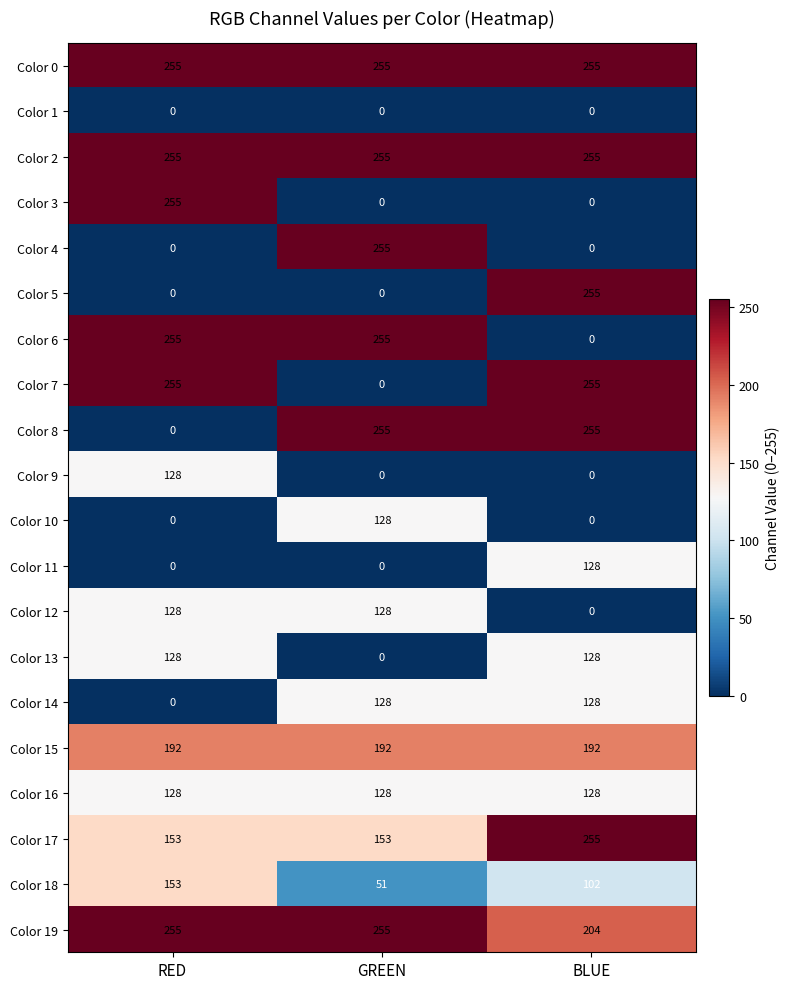

What is the highest value of the Color 9 series?

128